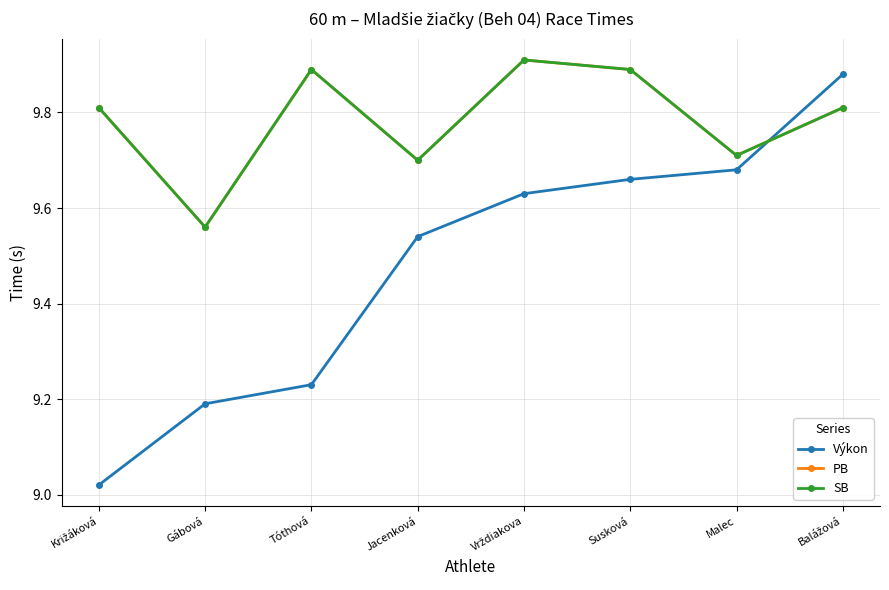

Is it true that Výkon equals 12.1 at Tóthová?

False